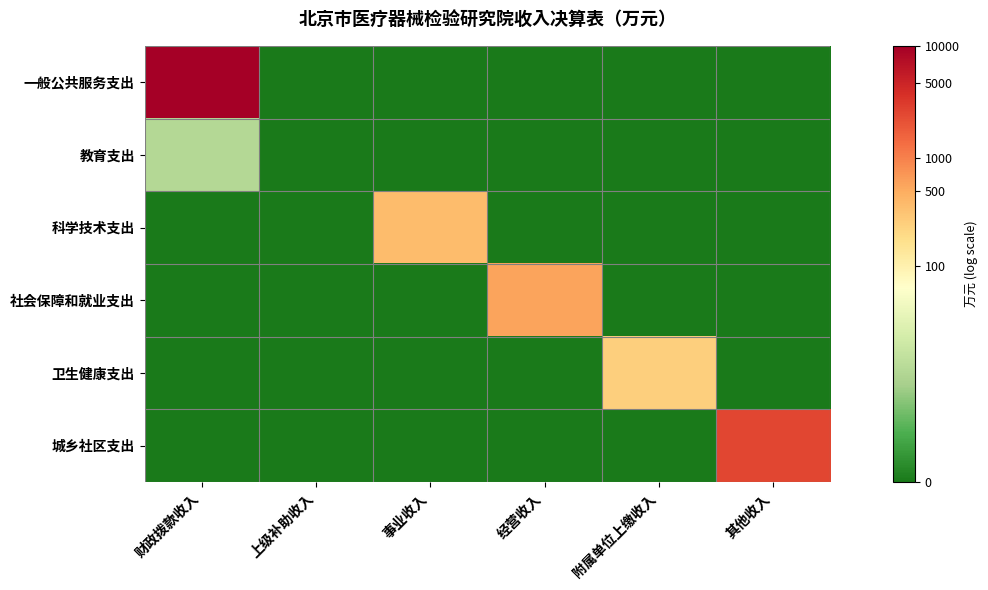

At which category is the sum across all series the highest?

财政拨款收入